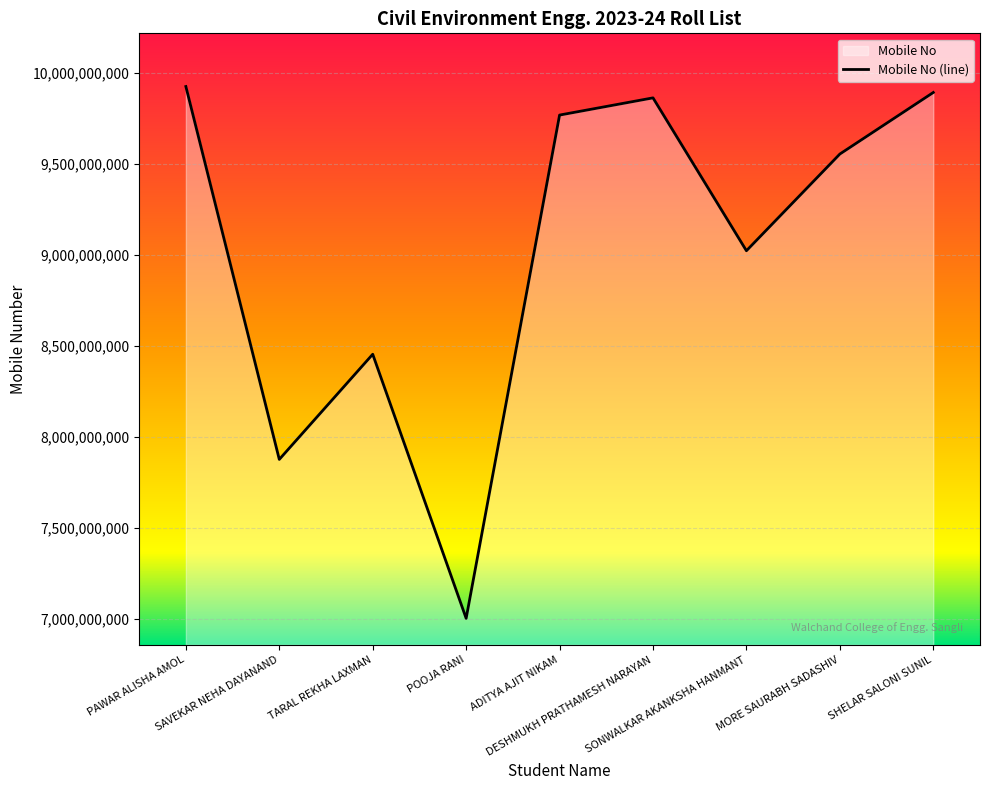

Which label corresponds to the smallest value in the chart?

POOJA RANI